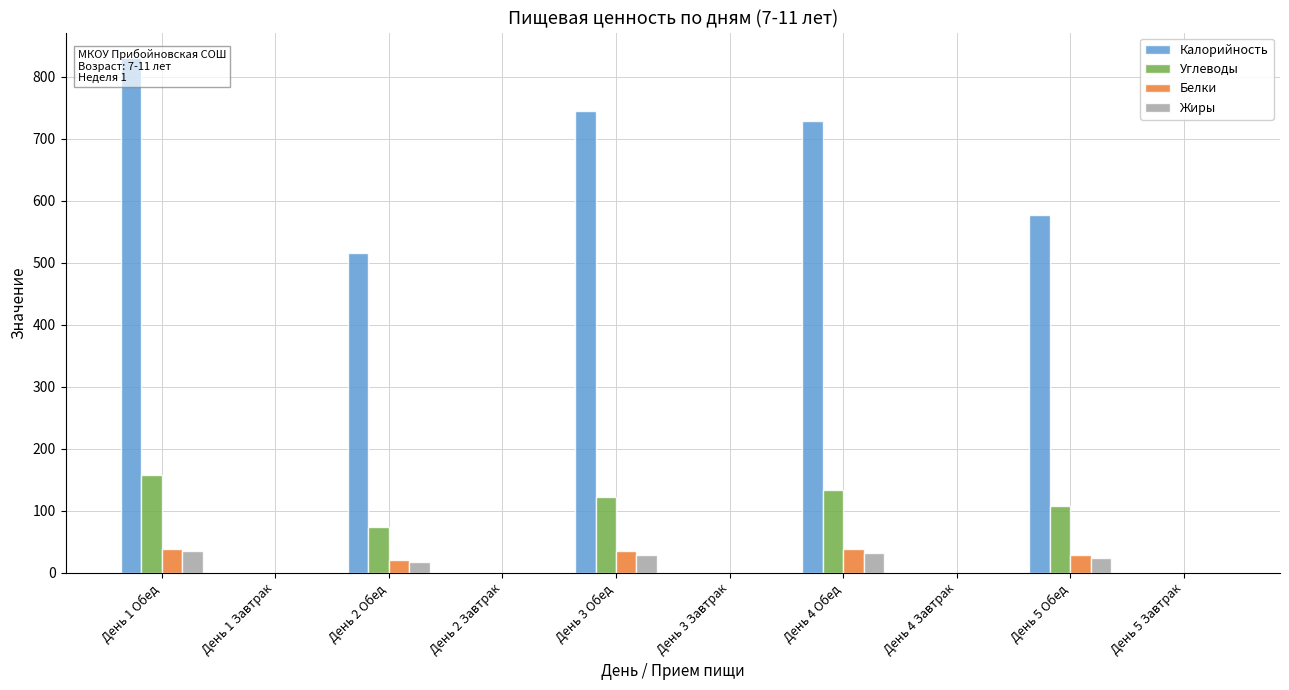

Reading left to right, transcribe all the data shown in this chart.

Калорийность: День 1 Обед=830.0	День 1 Завтрак=0.0	День 2 Обед=515.6	День 2 Завтрак=0.0	День 3 Обед=745.0	День 3 Завтрак=0.0	День 4 Обед=729.0	День 4 Завтрак=0.0	День 5 Обед=578.0	День 5 Завтрак=0.0
Углеводы: День 1 Обед=158.0	День 1 Завтрак=0.0	День 2 Обед=73.0	День 2 Завтрак=0.0	День 3 Обед=122.0	День 3 Завтрак=0.0	День 4 Обед=134.0	День 4 Завтрак=0.0	День 5 Обед=107.0	День 5 Завтрак=0.0
Белки: День 1 Обед=39.0	День 1 Завтрак=0.0	День 2 Обед=21.0	День 2 Завтрак=0.0	День 3 Обед=35.0	День 3 Завтрак=0.0	День 4 Обед=38.0	День 4 Завтрак=0.0	День 5 Обед=29.0	День 5 Завтрак=0.0
Жиры: День 1 Обед=35.0	День 1 Завтрак=0.0	День 2 Обед=17.0	День 2 Завтрак=0.0	День 3 Обед=28.0	День 3 Завтрак=0.0	День 4 Обед=31.0	День 4 Завтрак=0.0	День 5 Обед=24.0	День 5 Завтрак=0.0